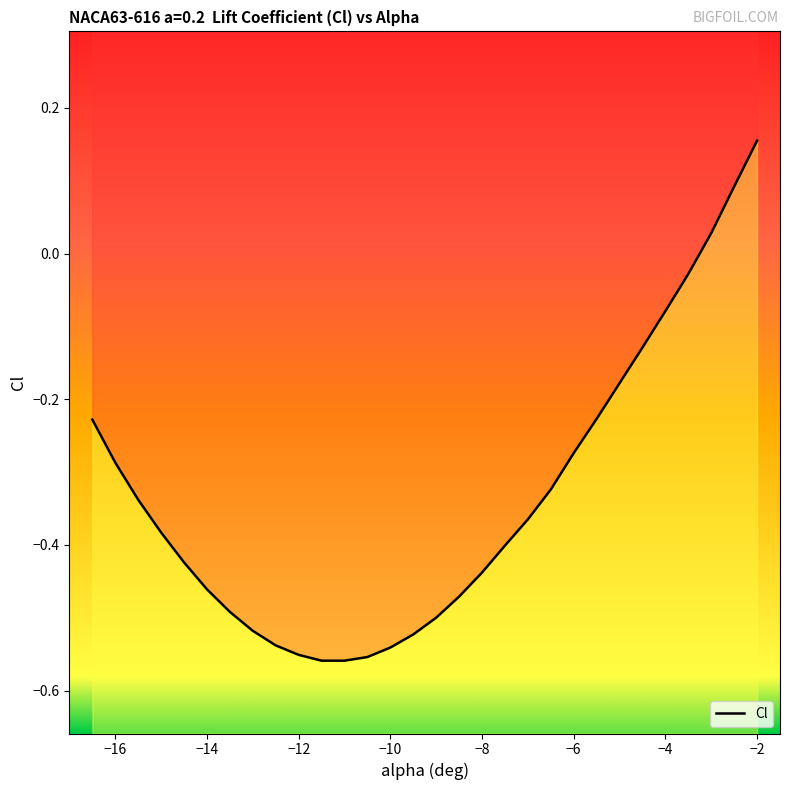

True or false: there are more than 1 points higher than both neighbors.

False